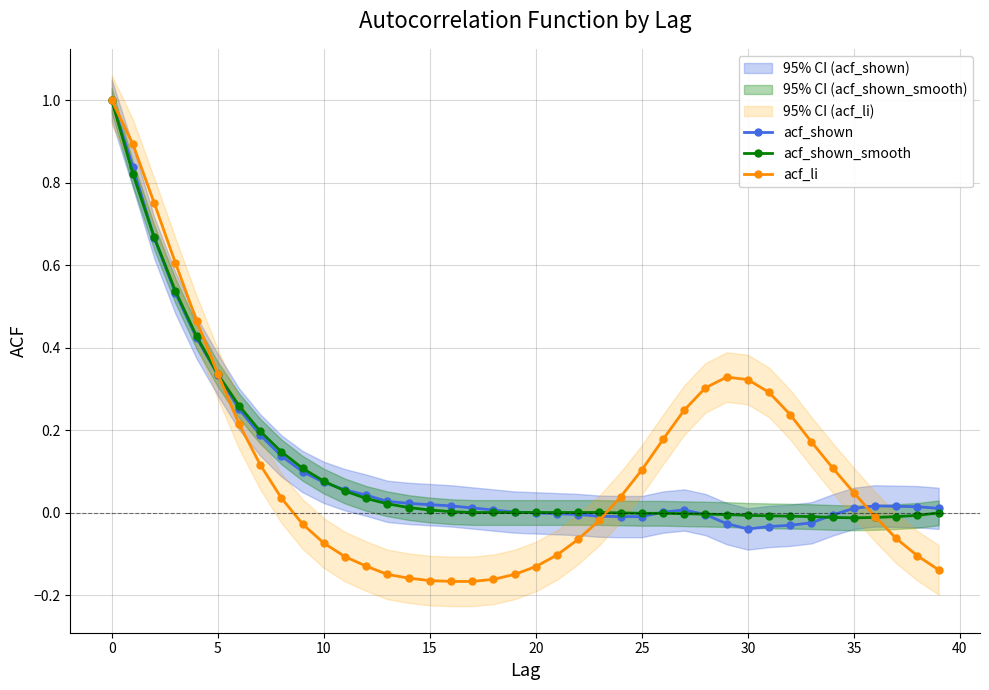

Where is the first local minimum for acf_shown?

30